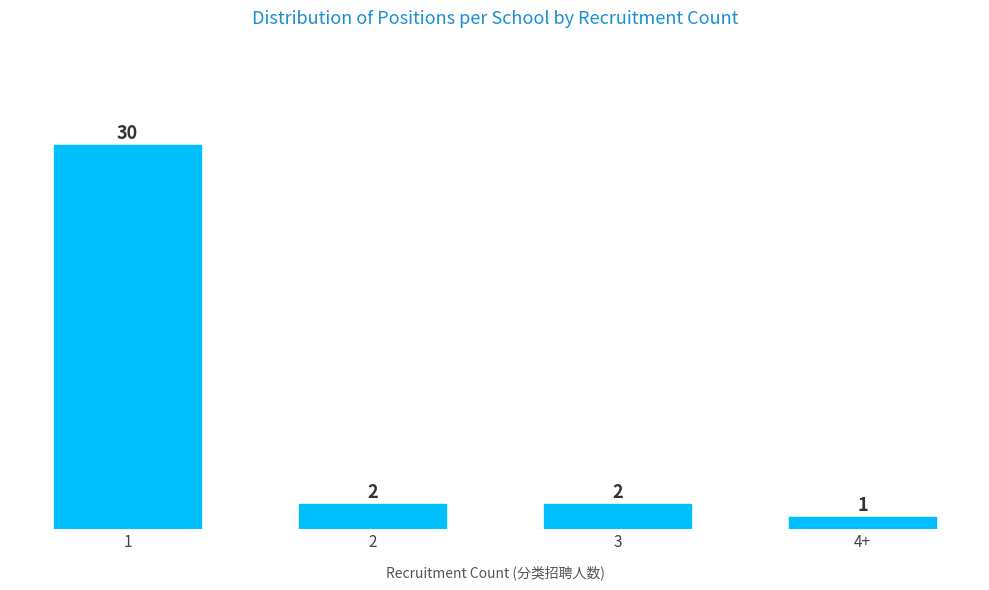

Reading left to right, extract all data points from this chart.

1=30	2=2	3=2	4+=1